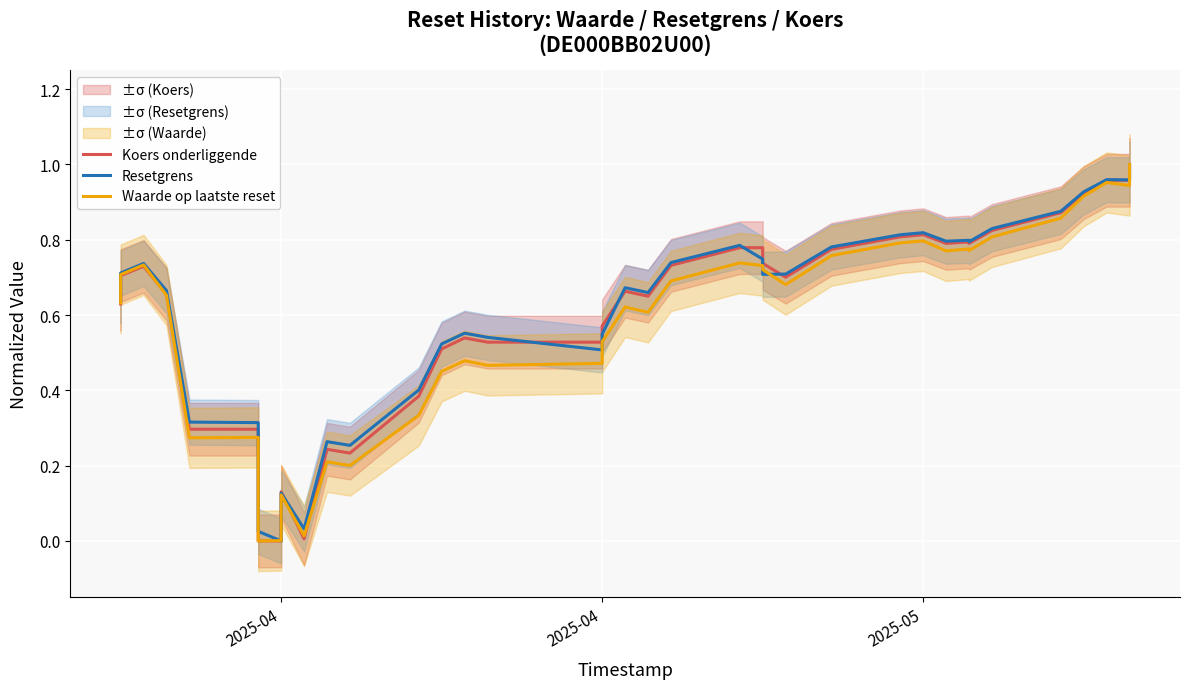

What is the difference between the maximum and minimum values in the Resetgrens series?

1.0